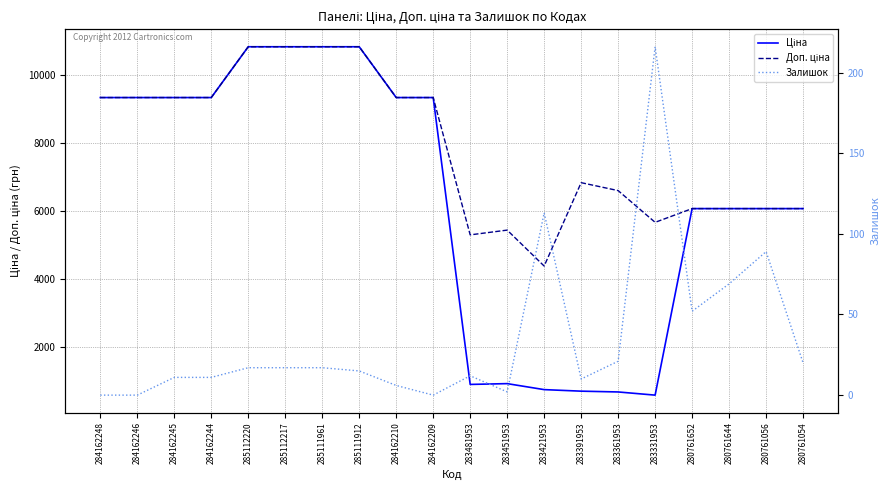

What position from the right is 285112220?

16